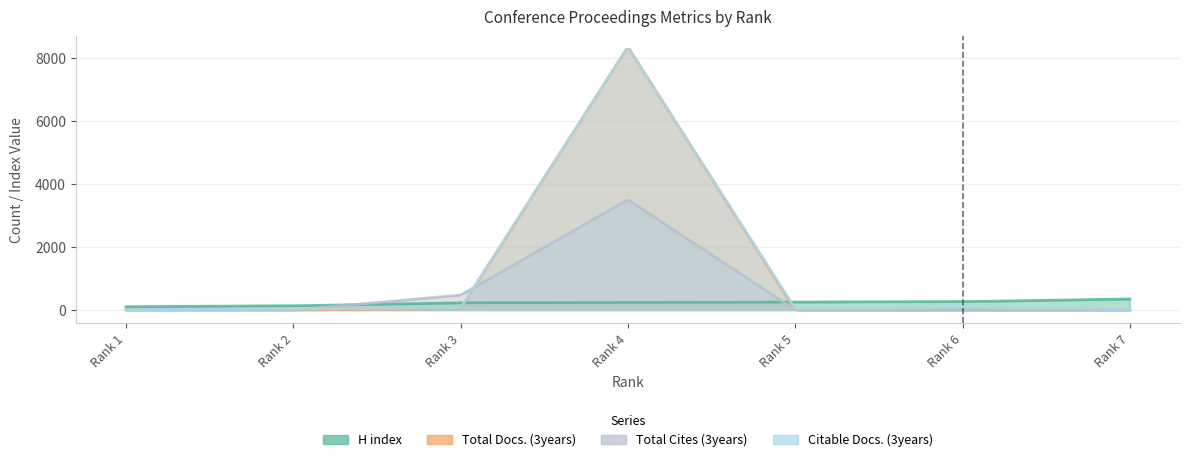

Which series has the largest total across all categories?

Citable Docs. (3years)